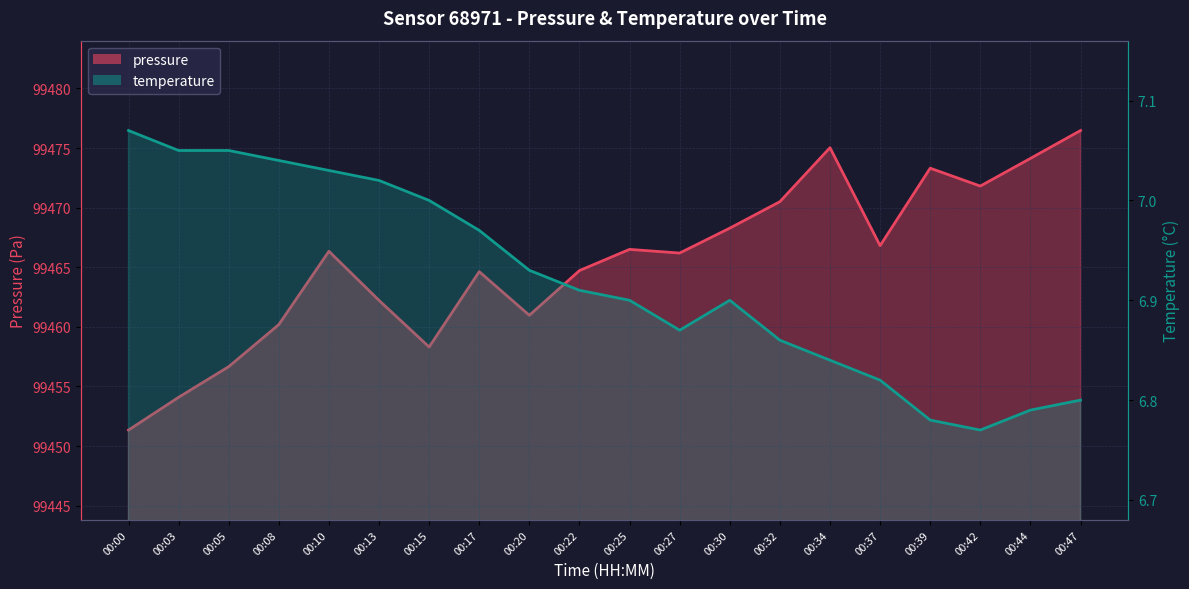

True or false: pressure has a value of 38884.3 at 00:05.

False